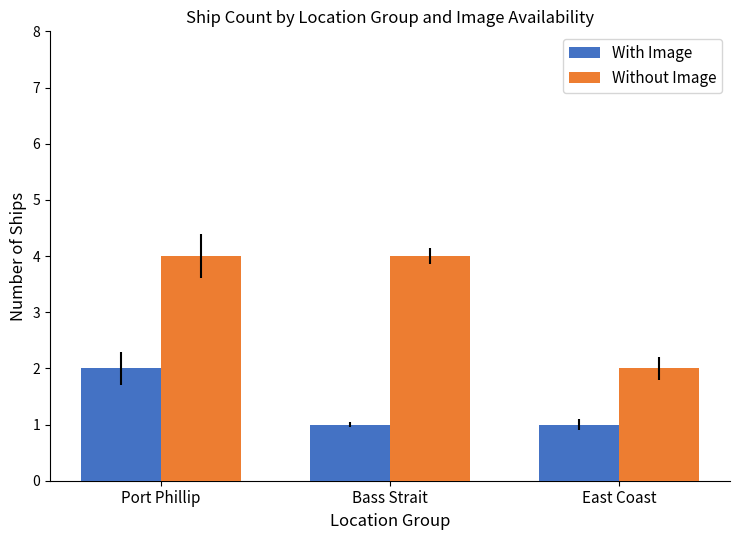

Between Port Phillip and Bass Strait, which series saw the biggest shift?

With Image